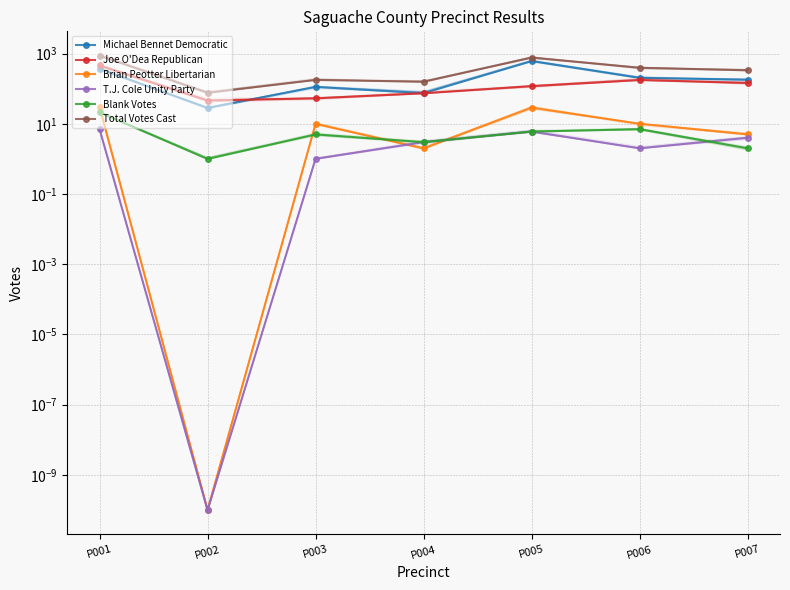

Read the Blank Votes value at P005.

6.0